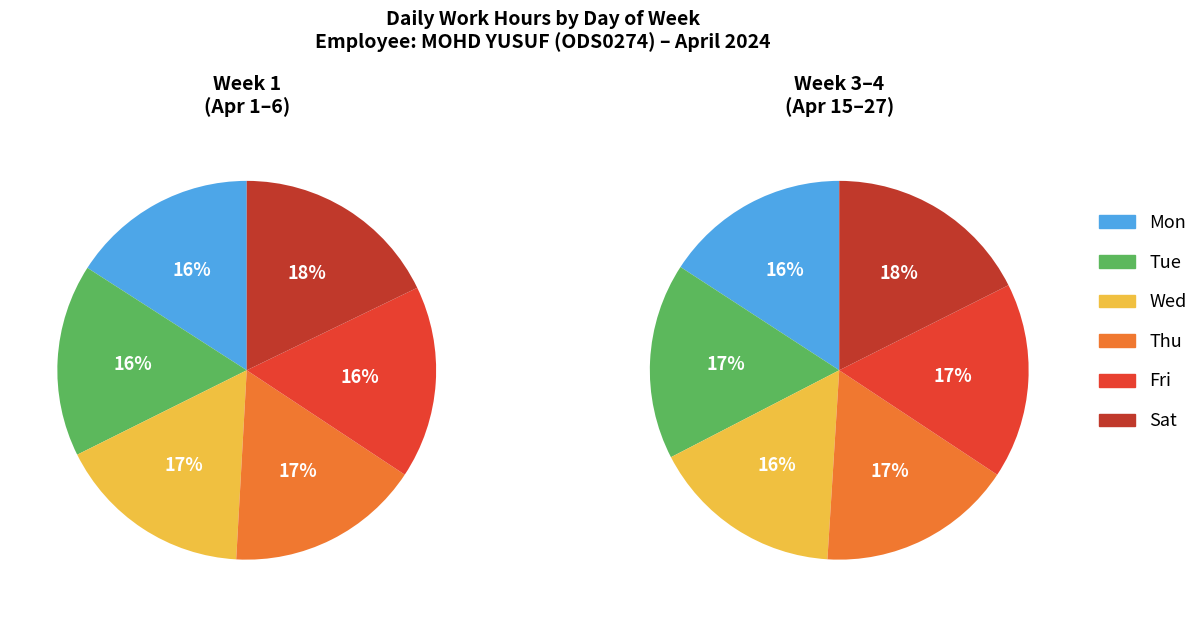

Does 1 account for over 50% of the chart?

No